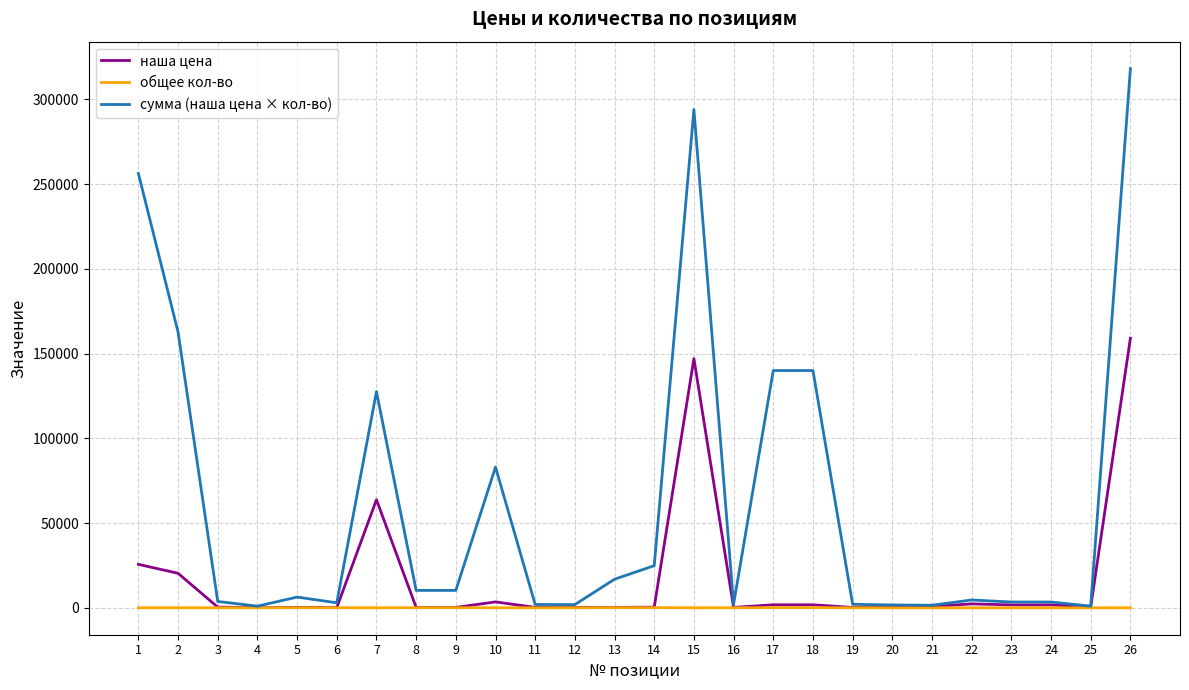

At which category is the sum across all series the highest?

26